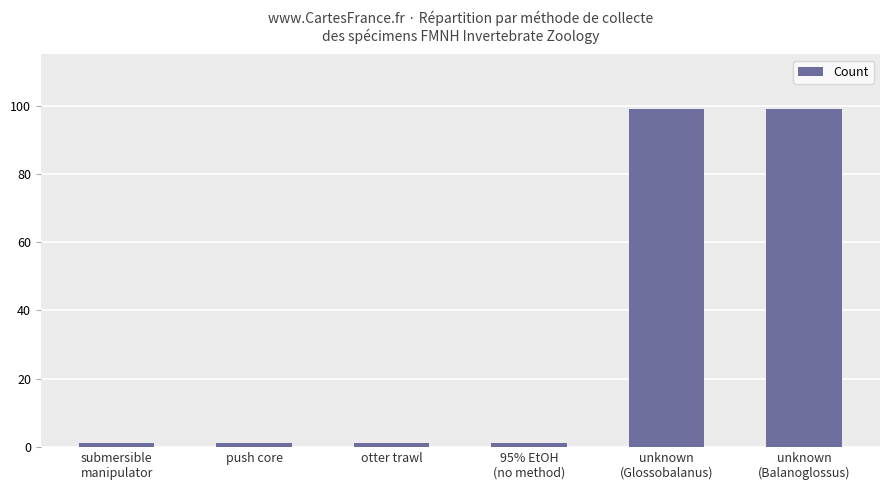

Does the chart contain stacked bars?

No